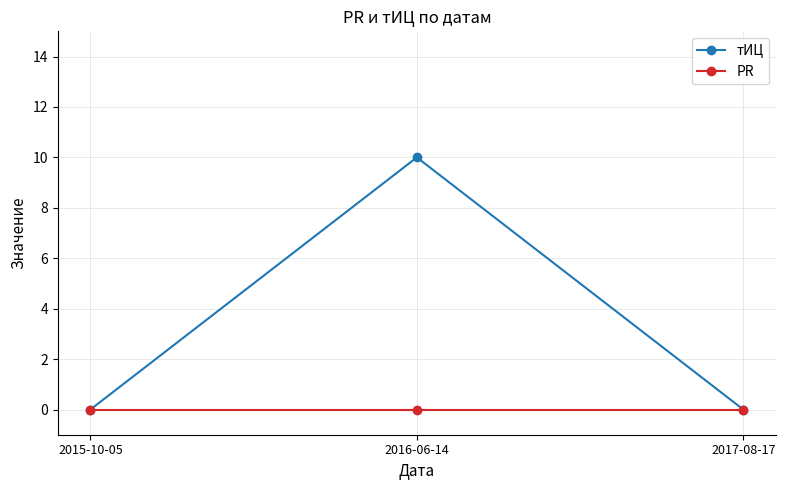

List the series in order of their overall mean, lowest first.

PR, тИЦ